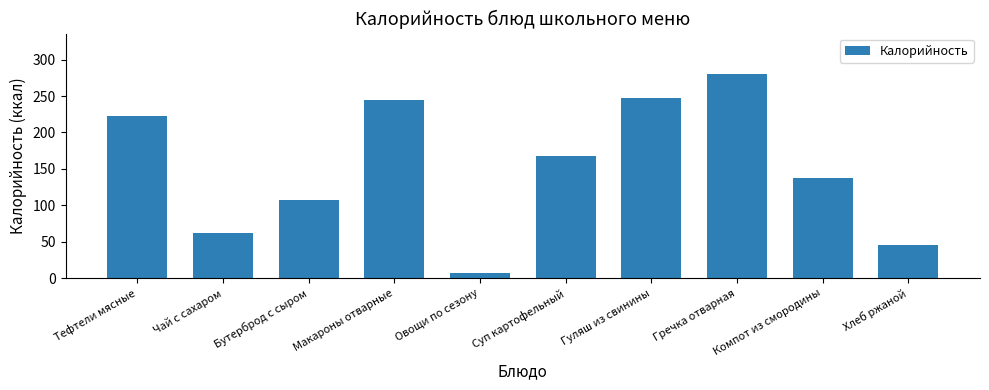

List the labels in order of value, largest first.

Гречка отварная, Гуляш из свинины, Макароны отварные, Тефтели мясные, Суп картофельный, Компот из смородины, Бутерброд с сыром, Чай с сахаром, Хлеб ржаной, Овощи по сезону